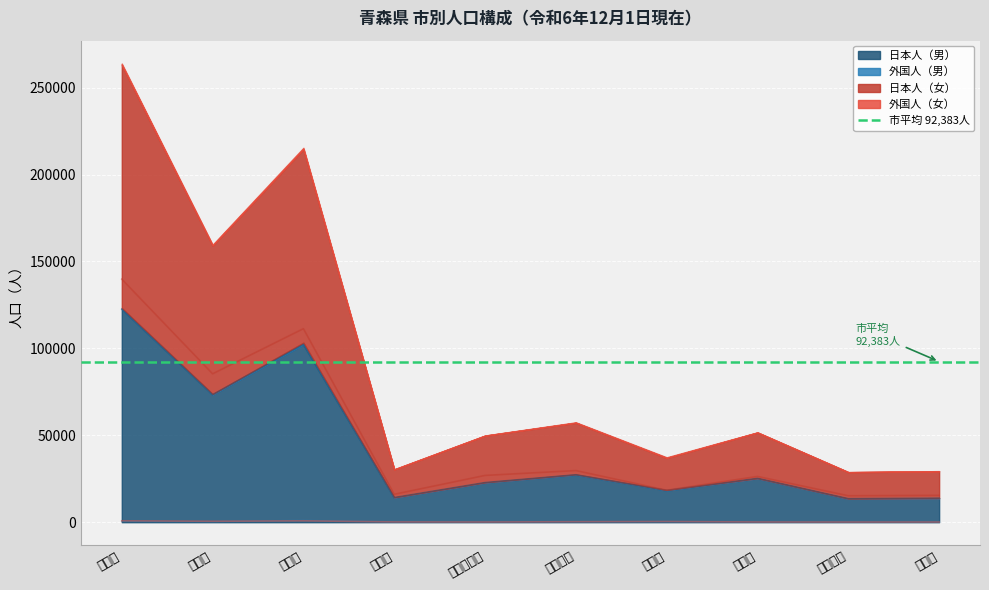

Between 平川市 and 八戸市, which is larger?

八戸市